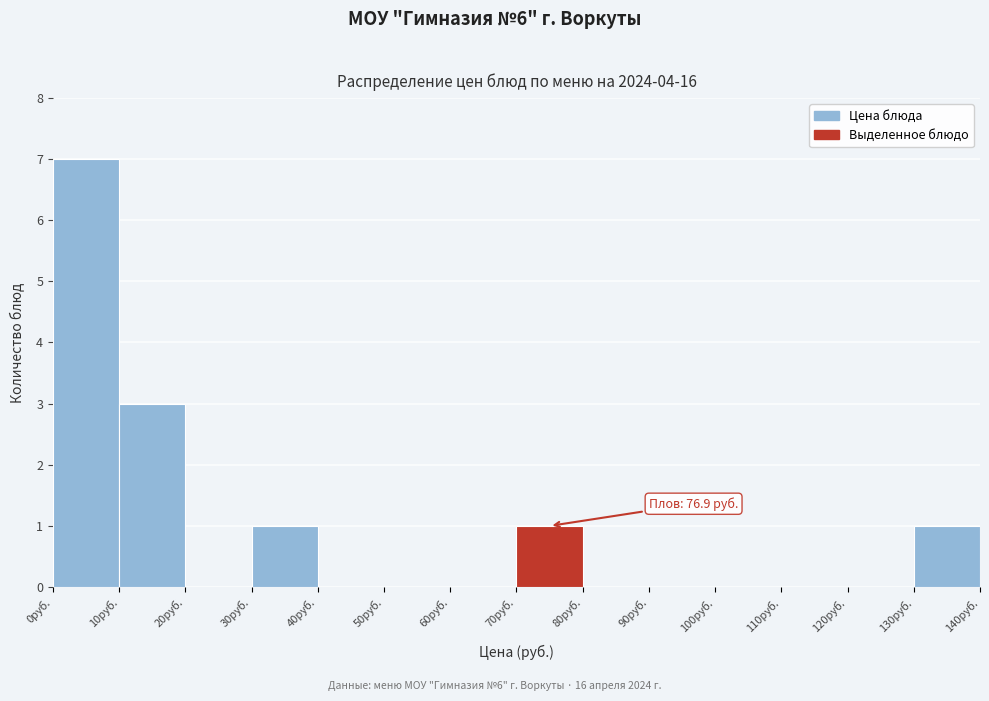

Which range on the x-axis has the tallest bar?

0 to 10